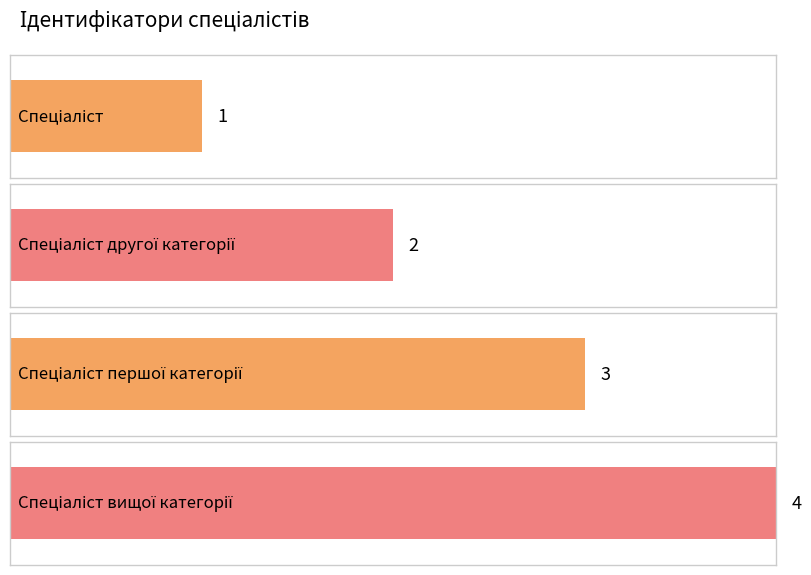

Which category has the lowest value across all series?

Спеціаліст